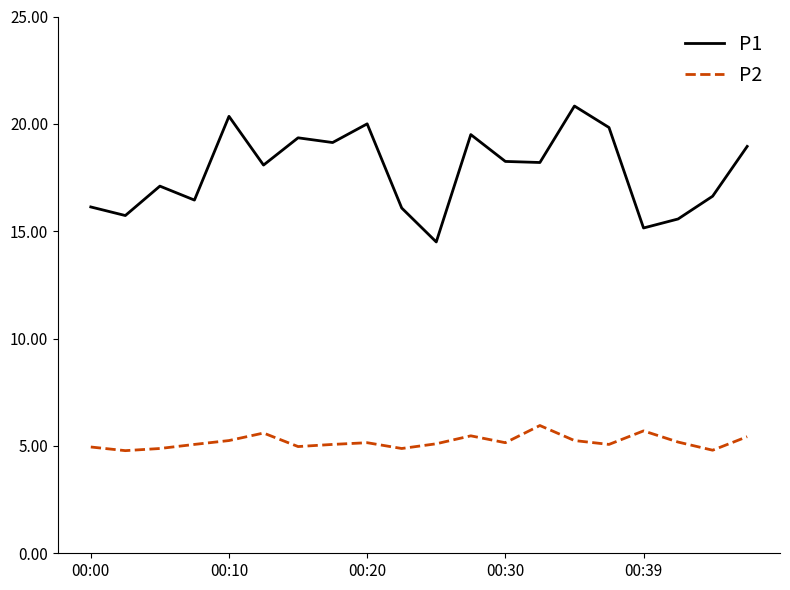

True or false: P1 and P2 cross at least once.

False